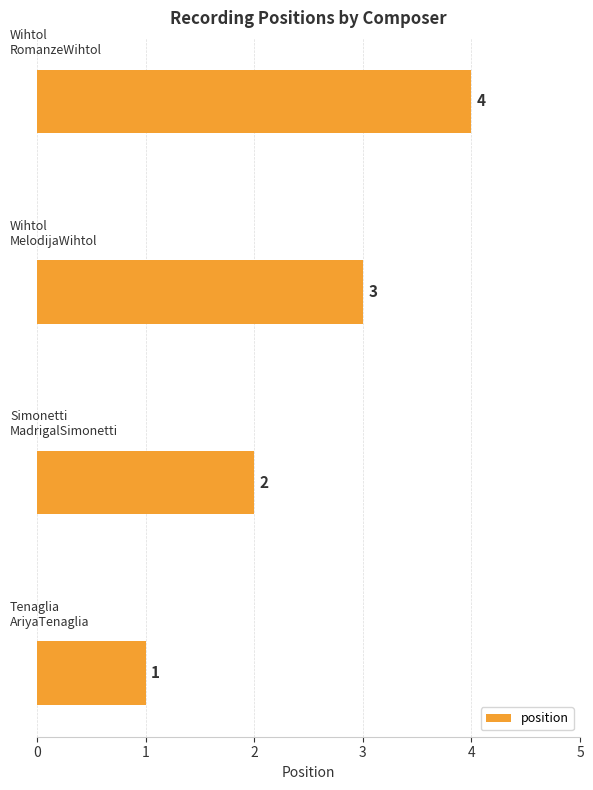

What is the maximum value shown in the chart?

4